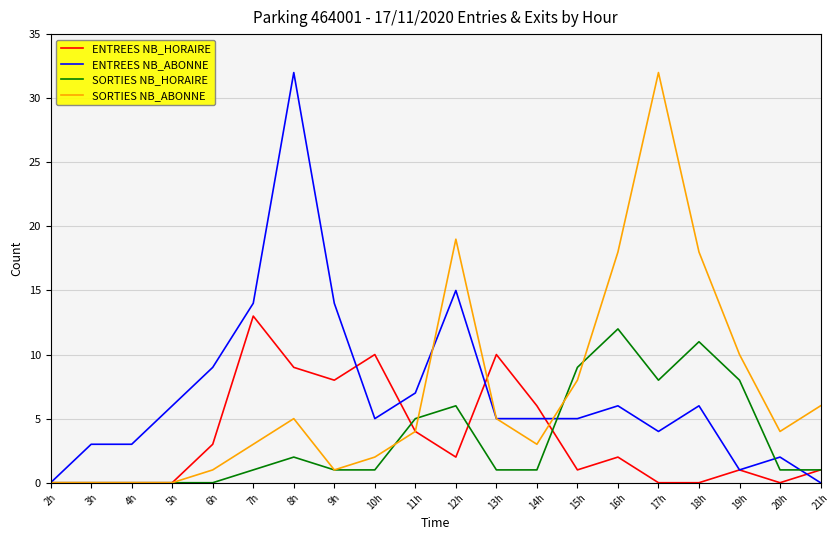

What is the sum of the SORTIES NB_HORAIRE values at 21h and 18h?

12